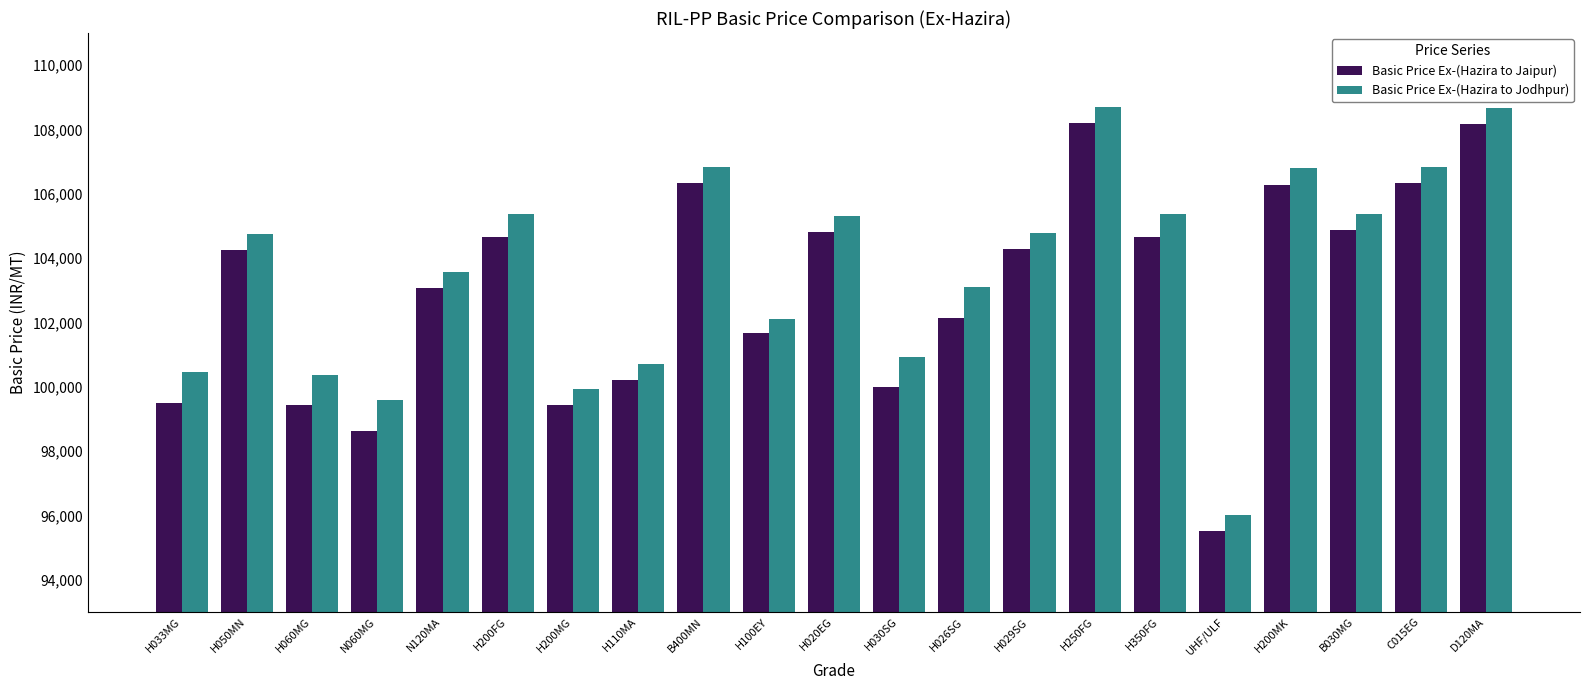

At which label is Basic Price Ex-(Hazira to Jodhpur) closest to 102359?

H100EY